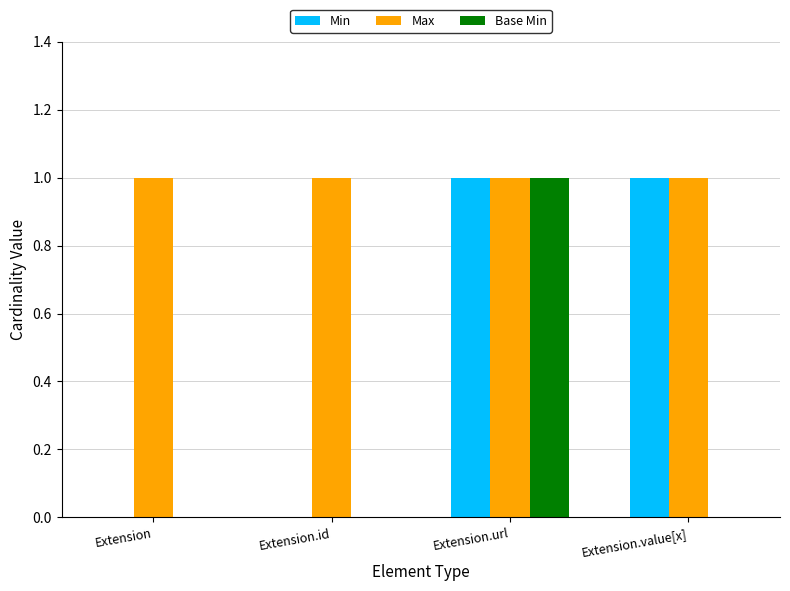

Which category has the highest value in the Base Min series?

Extension.url